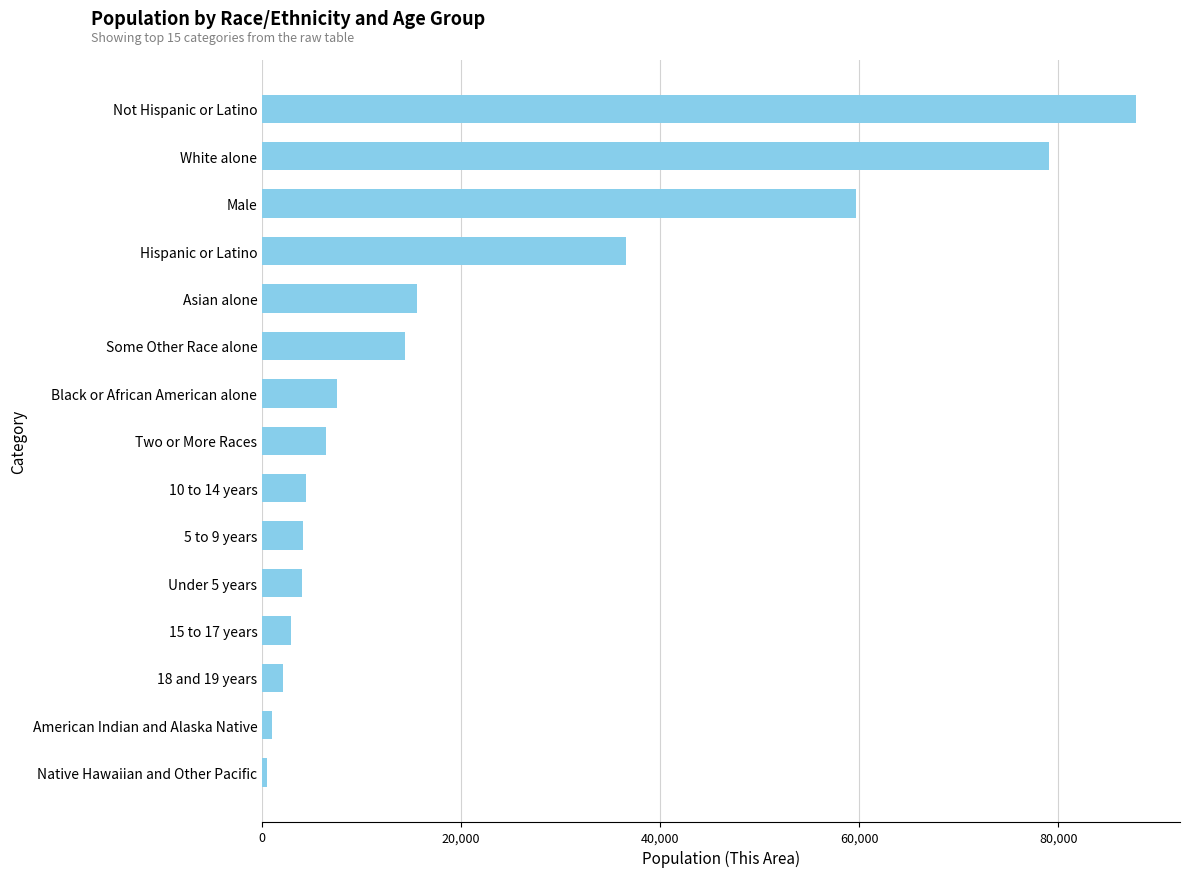

What is the maximum value shown in the chart?

87843